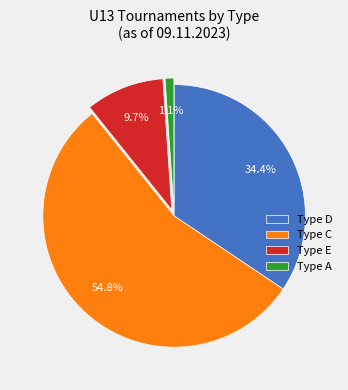

To the nearest percent, what is the difference between the largest and smallest slice percentages?

54%